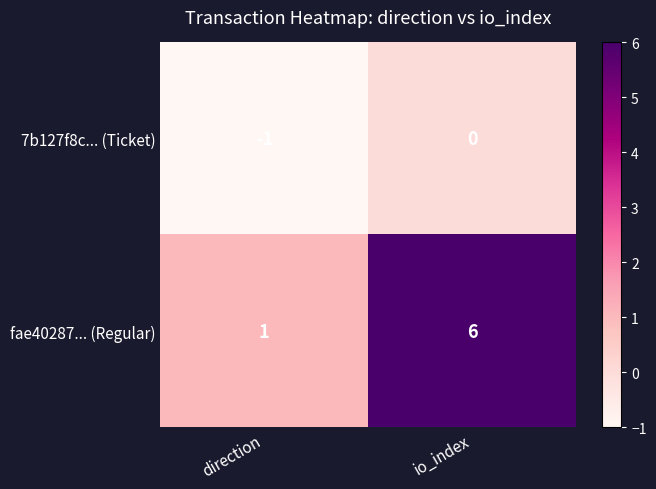

At which category does the chart reach its peak across all series?

io_index